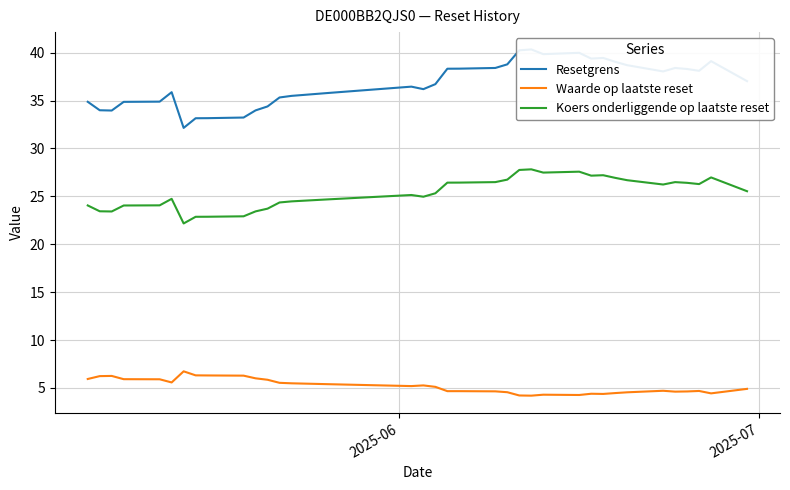

True or false: Waarde op laatste reset and Koers onderliggende op laatste reset cross at least once.

False